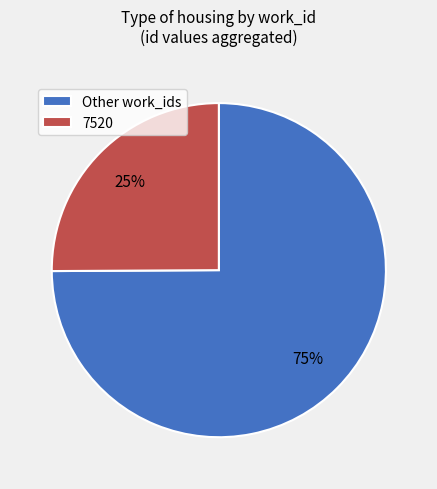

To the nearest percent, what is the difference between the largest and smallest slice percentages?

50%